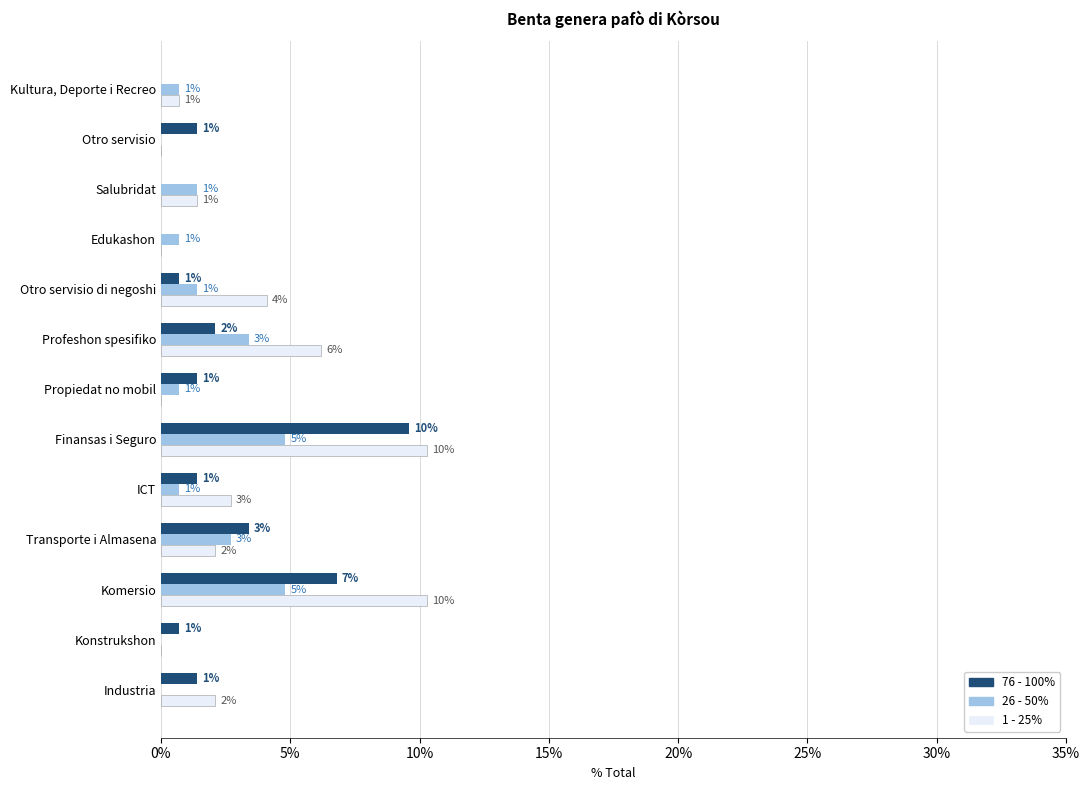

What are all the series names shown in the legend?

76 - 100%, 26 - 50%, 1 - 25%